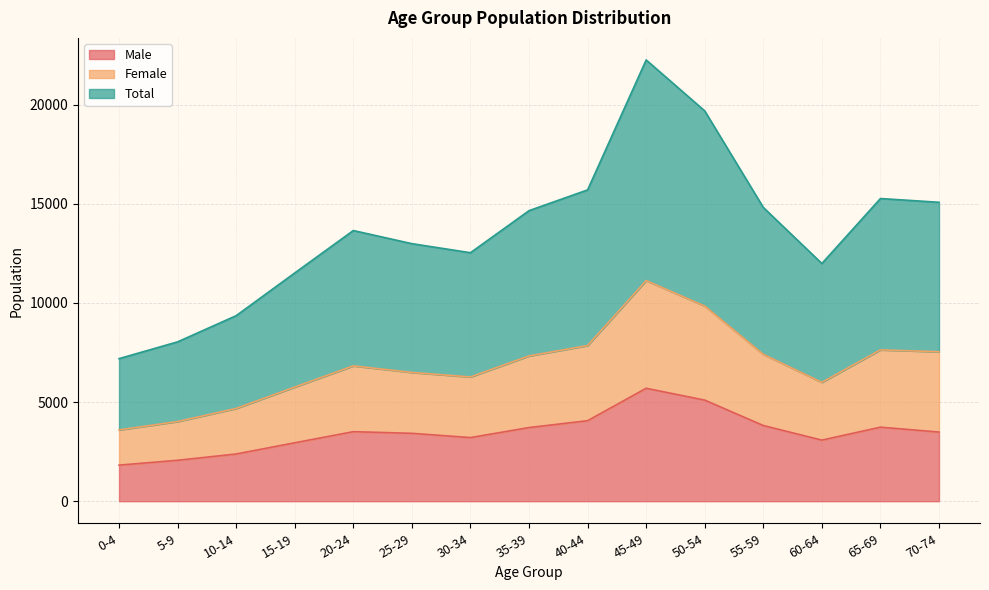

What is the label of the 8th point from the left?

35-39